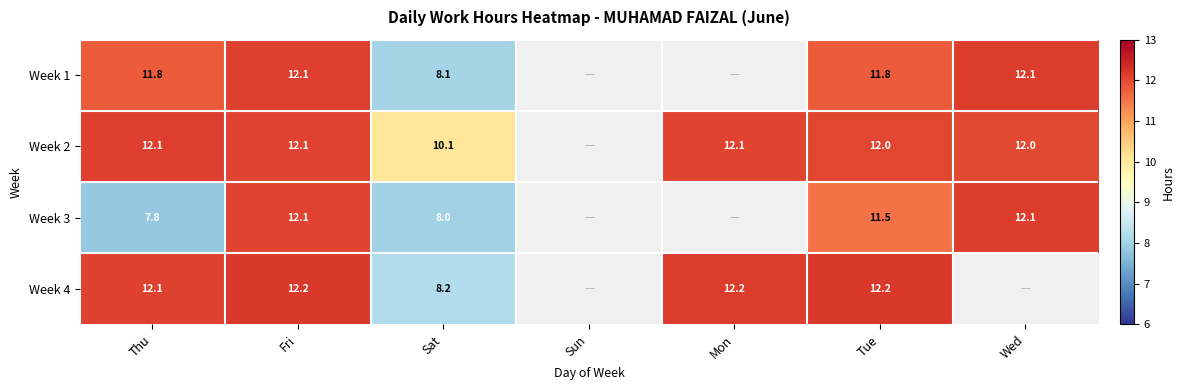

The Week 1 series shows 12.1 at Wed. True or false?

True